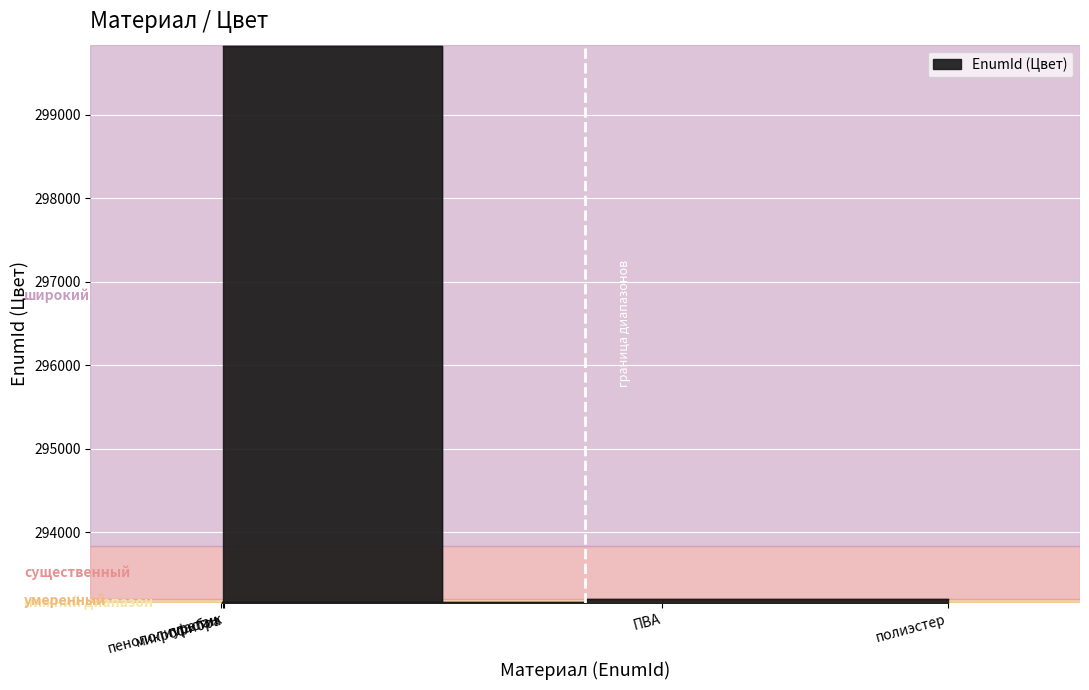

At which category does the chart reach its peak across all series?

микрофибра